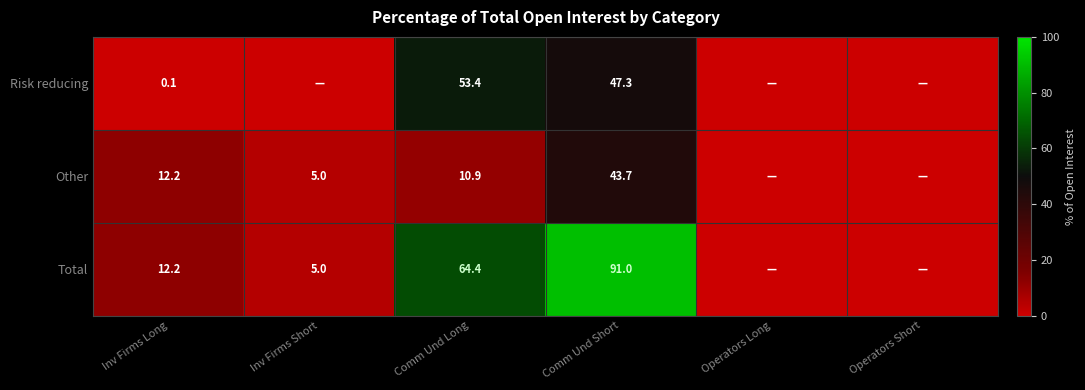

At Comm Und Short, list the series in order from largest to smallest.

Total, Risk reducing, Other